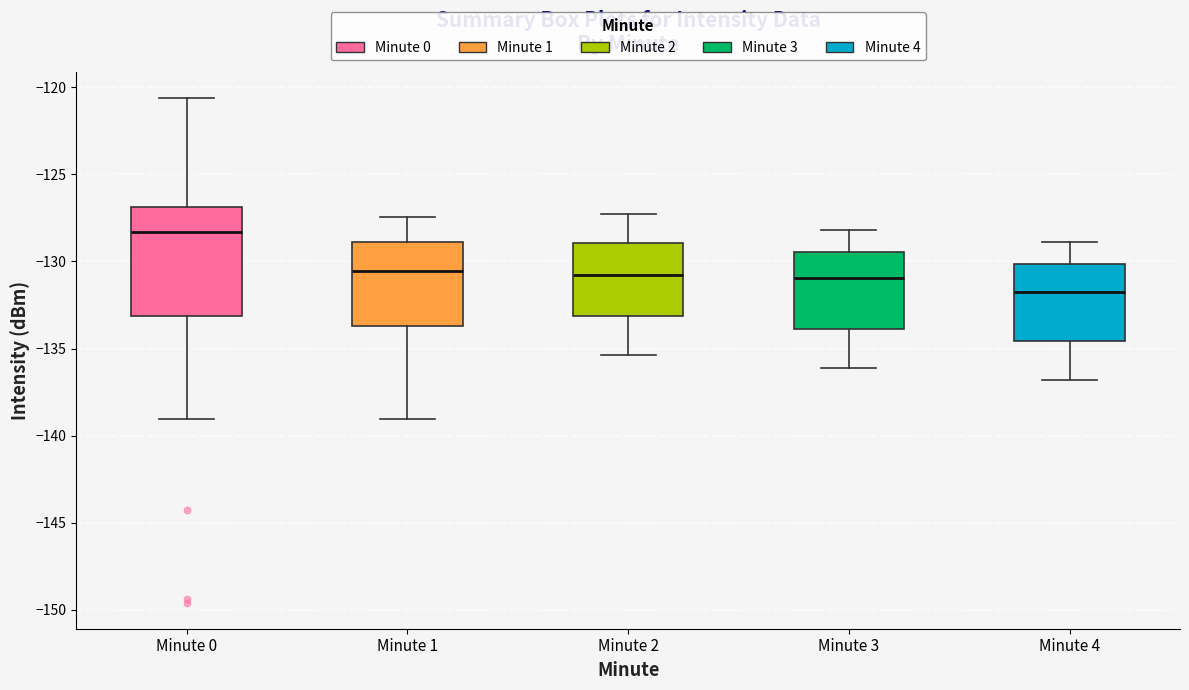

Where does the lower whisker of the box for Minute 3 end on the y-axis? The values are not printed on the chart, so give them approximately, as read against the axis.

-136.0